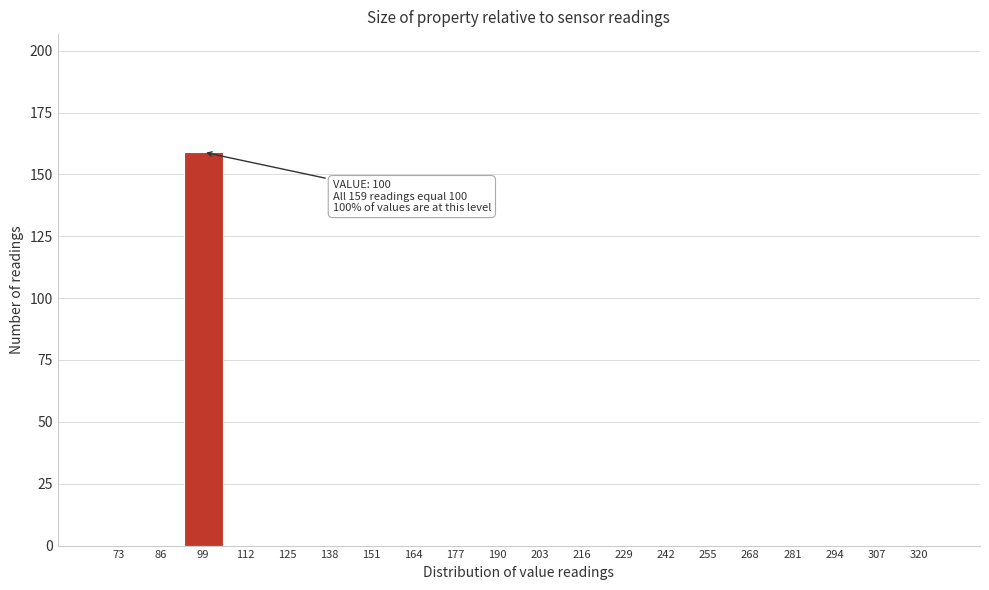

Reading left to right, transcribe all the data shown in this chart.

73=0	86=0	99=159	112=0	125=0	138=0	151=0	164=0	177=0	190=0	203=0	216=0	229=0	242=0	255=0	268=0	281=0	294=0	307=0	320=0